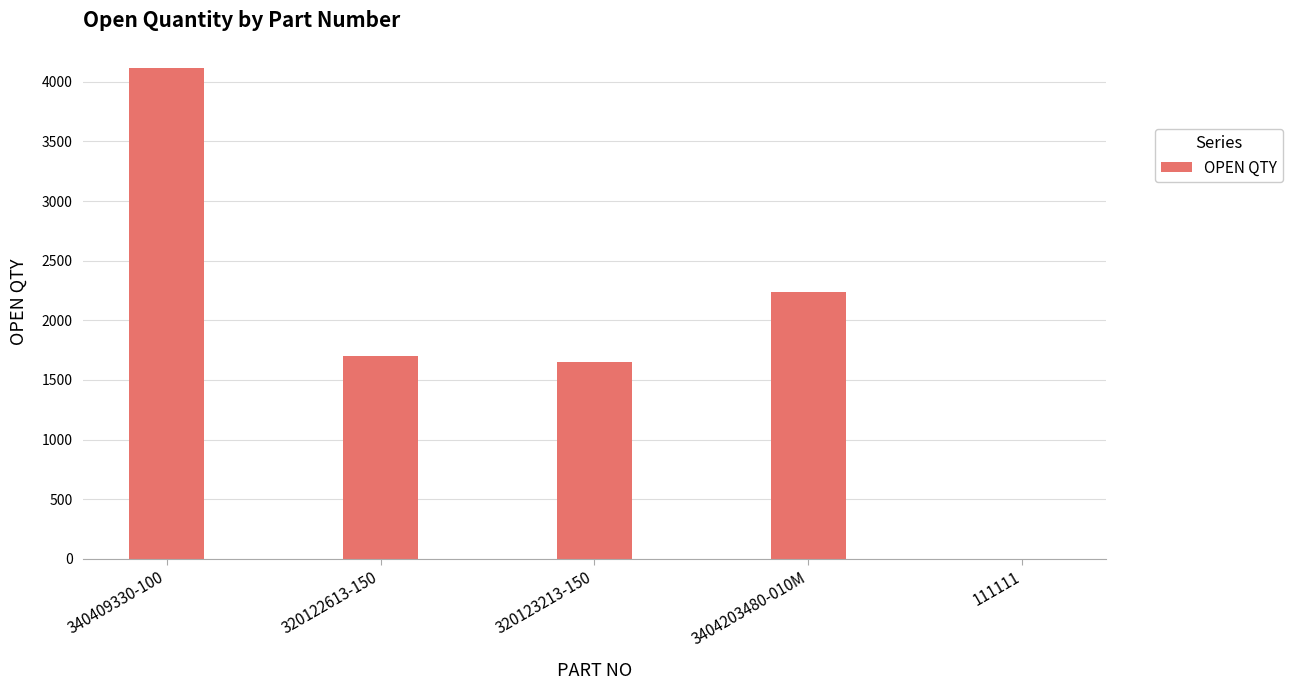

At which label does the data first exceed 1700?

340409330-100